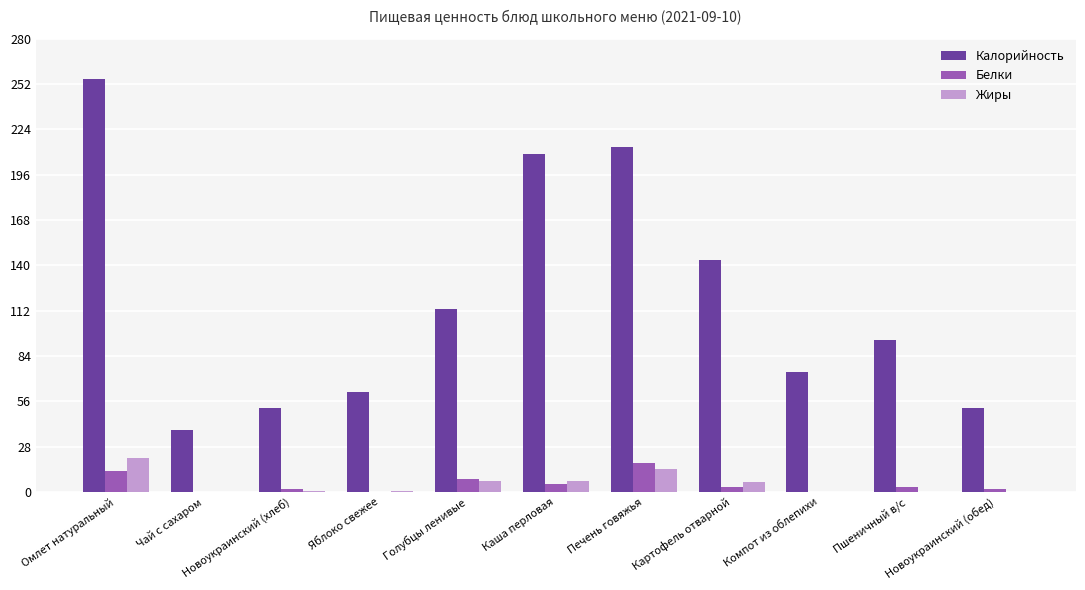

What is the maximum value for Белки?

18.0